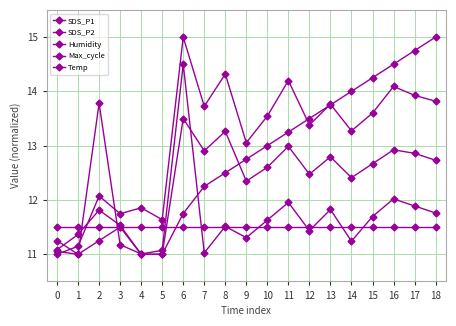

How many interior local valleys does the Humidity series have?

1